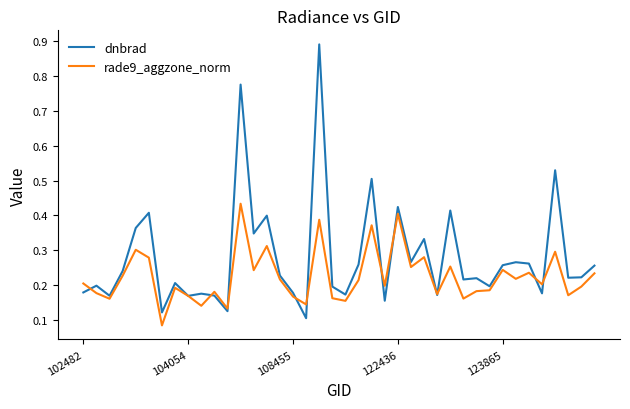

Which series has the largest range (max minus min)?

dnbrad